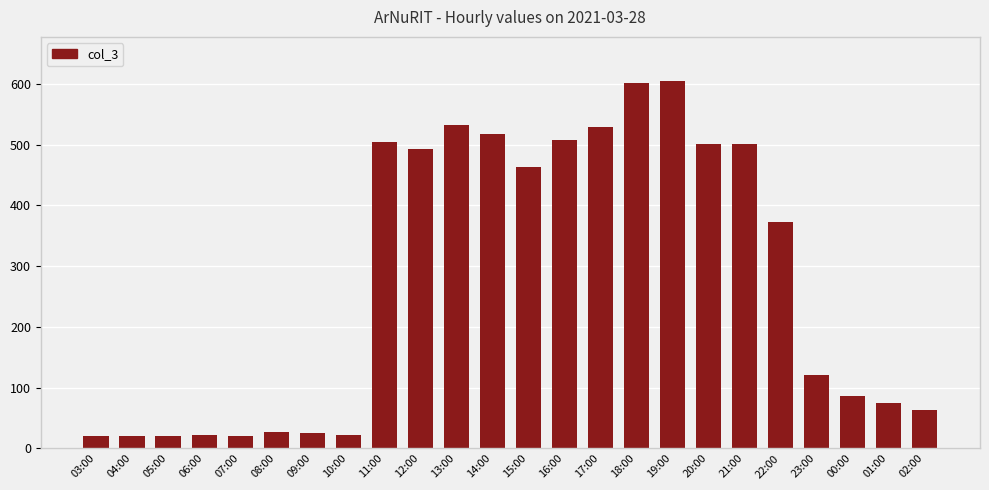

How many distinct data groups are displayed?

1